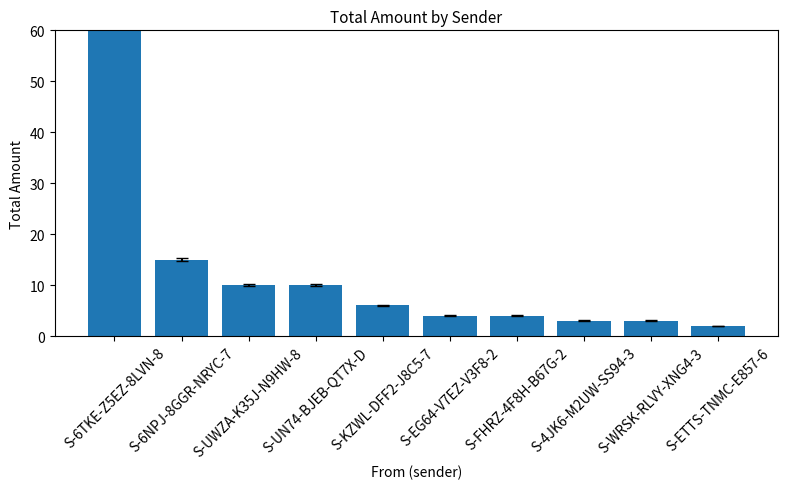

At which category does the chart reach its minimum across all series?

S-ETTS-TNMC-E857-6